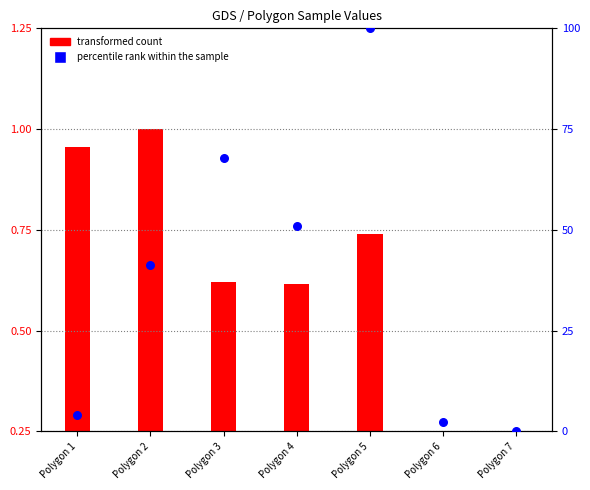

What are all the series names shown in the legend?

transformed count, percentile rank within the sample